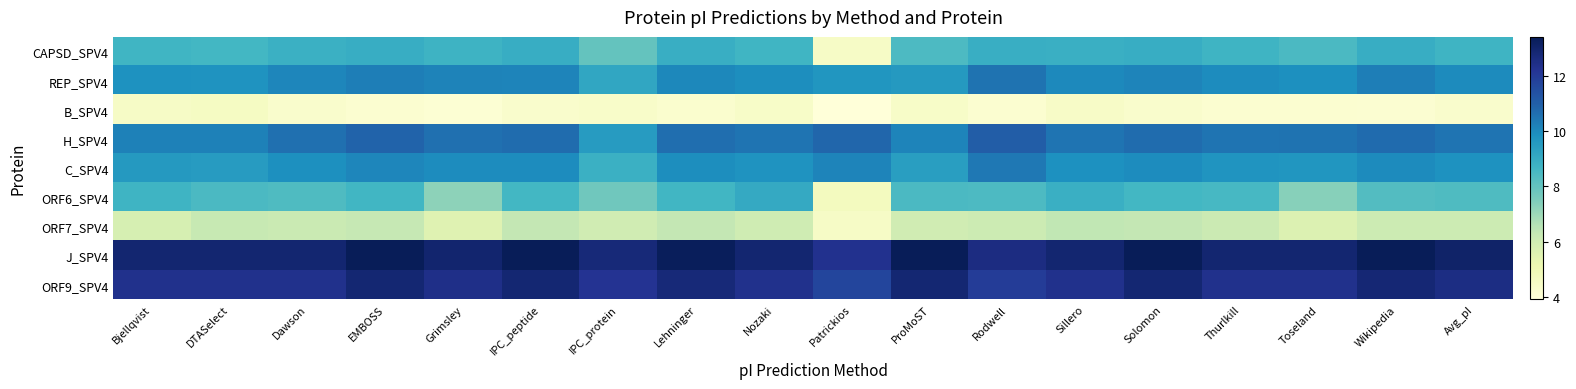

Reading right to left, transcribe all the data shown in this chart.

CAPSD_SPV4: Avg_pI=8.7	Wikipedia=9.0	Toseland=8.5	Thurlkill=8.7	Solomon=8.9	Sillero=8.9	Rodwell=8.9	ProMoST=8.4	Patrickios=4.5	Nozaki=8.7	Lehninger=8.9	IPC_protein=8.0	IPC_peptide=8.9	Grimsley=8.8	EMBOSS=9.0	Dawson=8.8	DTASelect=8.6	Bjellqvist=8.7
REP_SPV4: Avg_pI=10.0	Wikipedia=10.3	Toseland=9.9	Thurlkill=9.9	Solomon=10.1	Sillero=10.0	Rodwell=10.5	ProMoST=9.6	Patrickios=9.7	Nozaki=9.9	Lehninger=10.1	IPC_protein=9.2	IPC_peptide=10.1	Grimsley=10.2	EMBOSS=10.3	Dawson=10.1	DTASelect=9.8	Bjellqvist=9.8
B_SPV4: Avg_pI=4.3	Wikipedia=4.2	Toseland=4.2	Thurlkill=4.2	Solomon=4.3	Sillero=4.5	Rodwell=4.2	ProMoST=4.4	Patrickios=3.9	Nozaki=4.4	Lehninger=4.3	IPC_protein=4.4	IPC_peptide=4.3	Grimsley=4.1	EMBOSS=4.2	Dawson=4.3	DTASelect=4.6	Bjellqvist=4.5
H_SPV4: Avg_pI=10.5	Wikipedia=10.7	Toseland=10.5	Thurlkill=10.5	Solomon=10.7	Sillero=10.5	Rodwell=11.0	ProMoST=10.1	Patrickios=10.8	Nozaki=10.5	Lehninger=10.7	IPC_protein=9.5	IPC_peptide=10.7	Grimsley=10.6	EMBOSS=10.9	Dawson=10.6	DTASelect=10.2	Bjellqvist=10.2
C_SPV4: Avg_pI=9.8	Wikipedia=10.0	Toseland=9.7	Thurlkill=9.7	Solomon=9.9	Sillero=9.8	Rodwell=10.4	ProMoST=9.4	Patrickios=10.1	Nozaki=9.8	Lehninger=9.9	IPC_protein=8.8	IPC_peptide=9.9	Grimsley=9.9	EMBOSS=10.1	Dawson=9.9	DTASelect=9.5	Bjellqvist=9.6
ORF6_SPV4: Avg_pI=8.4	Wikipedia=8.3	Toseland=7.4	Thurlkill=8.5	Solomon=8.6	Sillero=8.9	Rodwell=8.4	ProMoST=8.5	Patrickios=4.7	Nozaki=9.1	Lehninger=8.6	IPC_protein=7.7	IPC_peptide=8.6	Grimsley=7.2	EMBOSS=8.7	Dawson=8.4	DTASelect=8.5	Bjellqvist=8.7
ORF7_SPV4: Avg_pI=6.1	Wikipedia=6.1	Toseland=5.6	Thurlkill=6.2	Solomon=6.4	Sillero=6.4	Rodwell=6.1	ProMoST=6.0	Patrickios=4.5	Nozaki=6.1	Lehninger=6.4	IPC_protein=6.0	IPC_peptide=6.4	Grimsley=5.5	EMBOSS=6.3	Dawson=6.2	DTASelect=6.3	Bjellqvist=5.8
J_SPV4: Avg_pI=13.1	Wikipedia=13.4	Toseland=12.9	Thurlkill=12.9	Solomon=13.4	Sillero=12.9	Rodwell=12.6	ProMoST=13.4	Patrickios=12.3	Nozaki=12.9	Lehninger=13.3	IPC_protein=12.7	IPC_peptide=13.4	Grimsley=13.0	EMBOSS=13.4	Dawson=12.9	DTASelect=12.9	Bjellqvist=12.9
ORF9_SPV4: Avg_pI=12.5	Wikipedia=12.9	Toseland=12.4	Thurlkill=12.4	Solomon=12.9	Sillero=12.4	Rodwell=12.0	ProMoST=12.9	Patrickios=11.7	Nozaki=12.4	Lehninger=12.8	IPC_protein=12.2	IPC_peptide=12.9	Grimsley=12.4	EMBOSS=12.9	Dawson=12.4	DTASelect=12.4	Bjellqvist=12.4